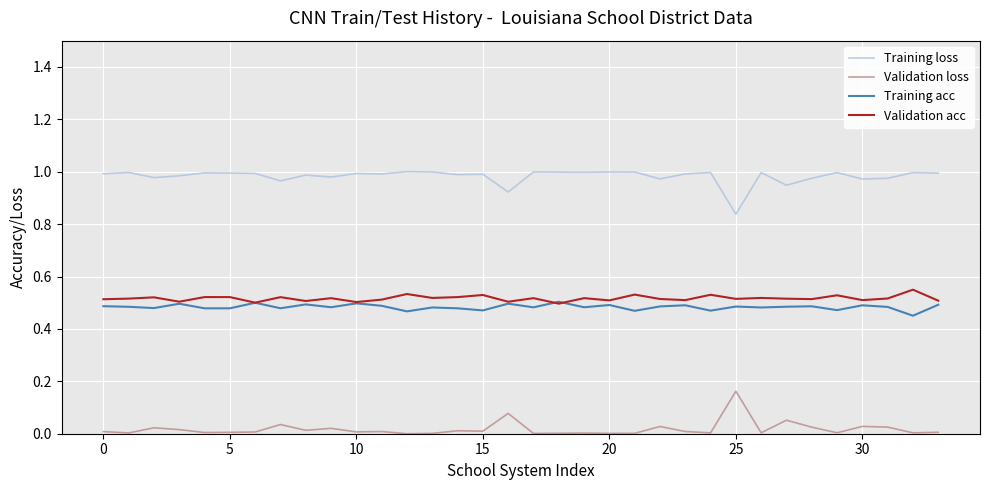

Which series has the largest total across all categories?

Training loss